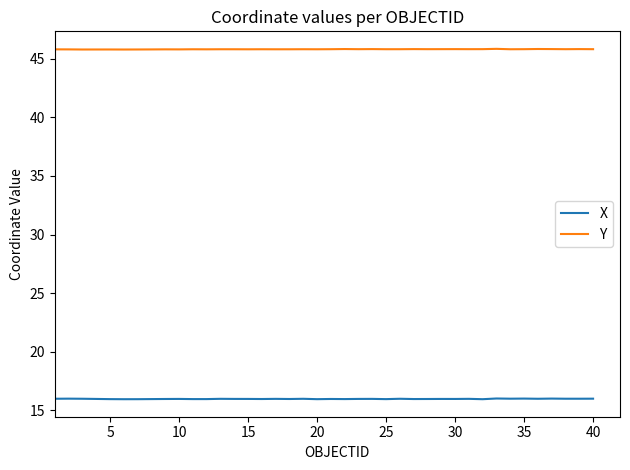

Rank the series by their maximum value, from highest to lowest.

Y, X